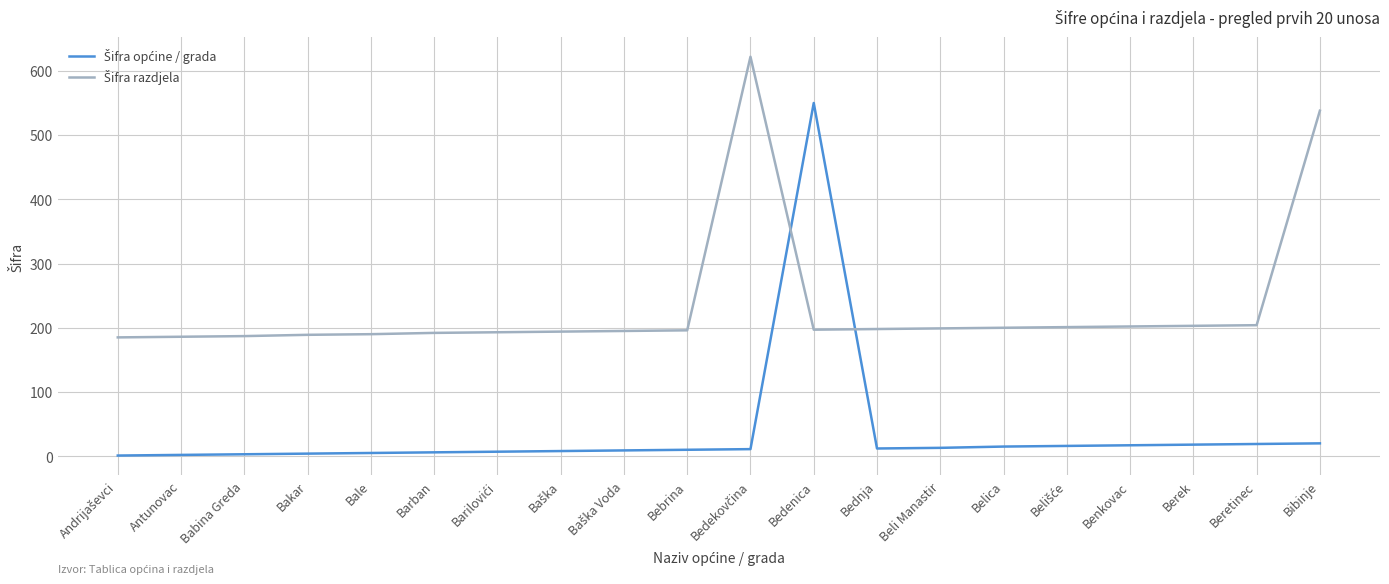

List the series in order of their overall mean, lowest first.

Šifra općine / grada, Šifra razdjela